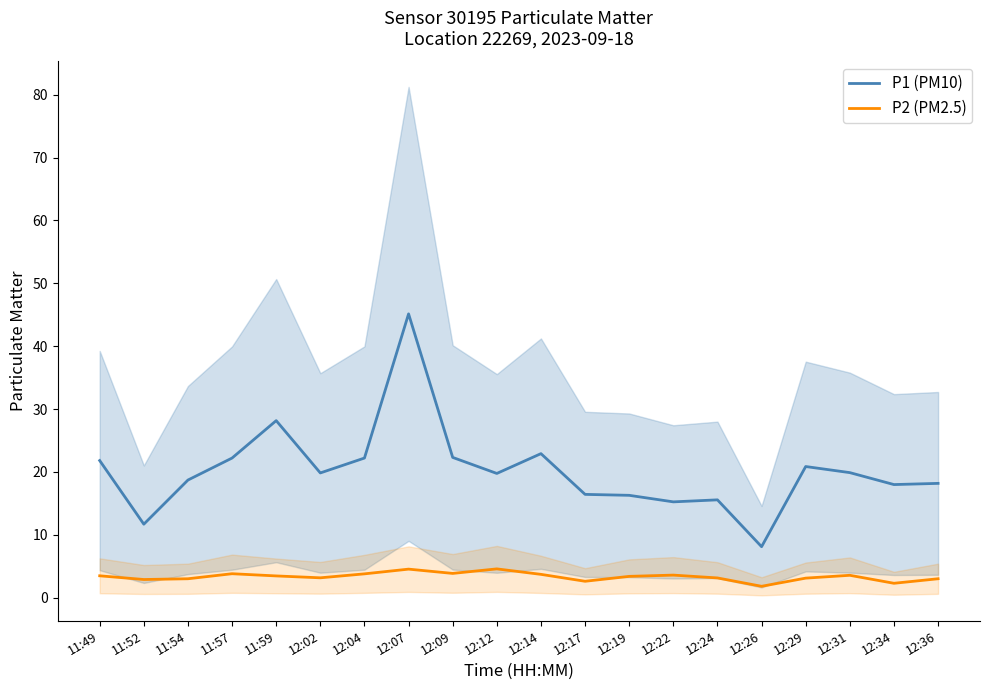

What is the difference between the maximum and minimum values in the P1 (PM10) series?

37.0